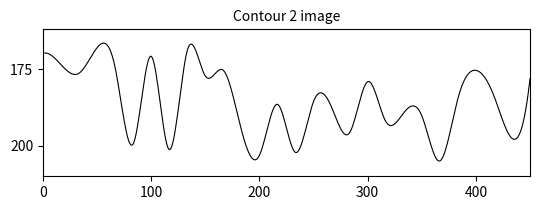

Does the chart have visible grid lines?

No